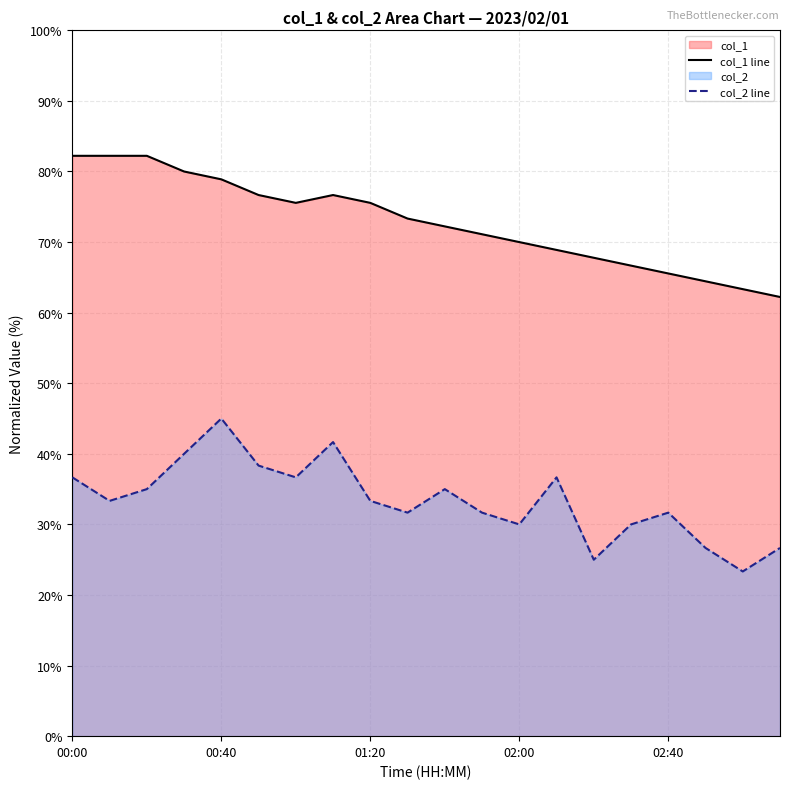

Which category has the highest value across all series?

00:00